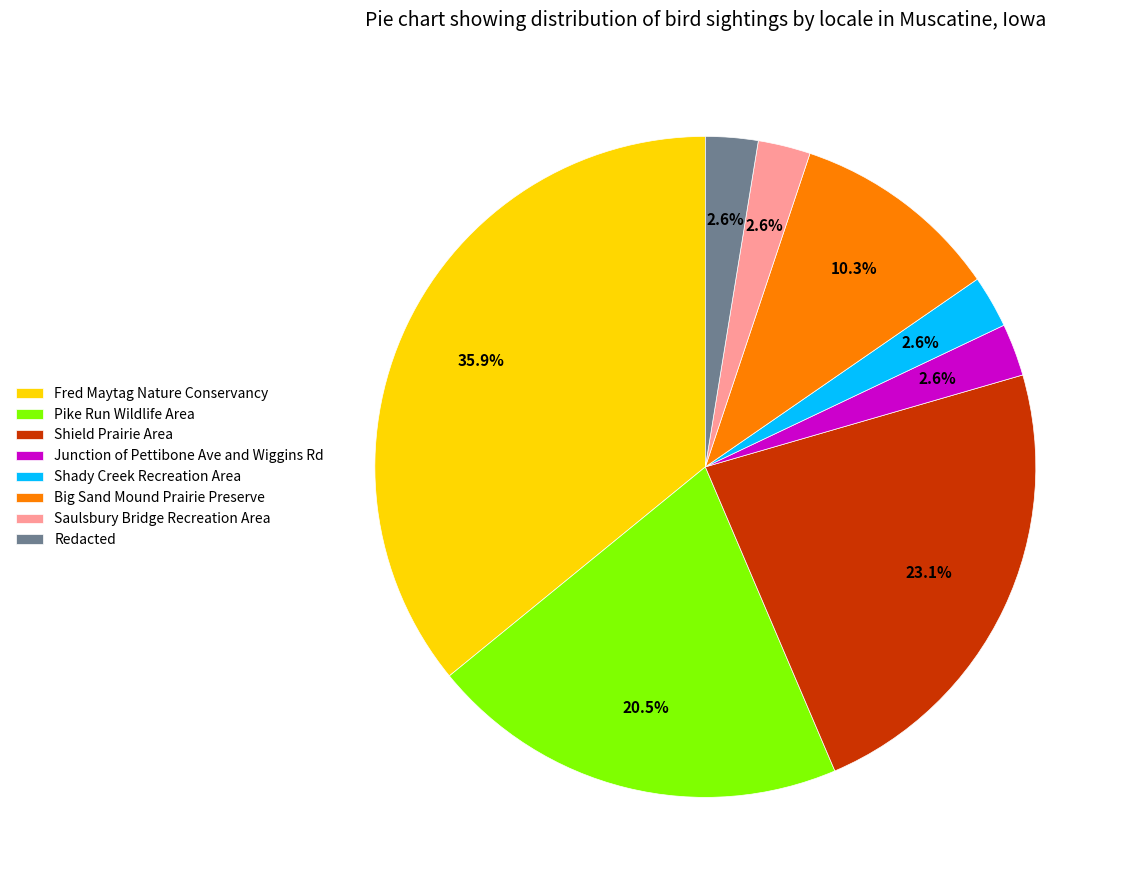

Combined, do Pike Run Wildlife Area and Junction of Pettibone Ave and Wiggins Rd account for over 50%?

No